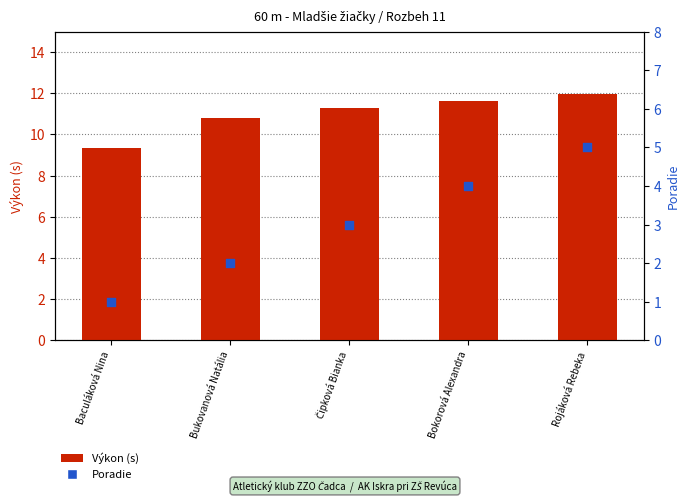

At how many categories does at least one series exceed 8?

5